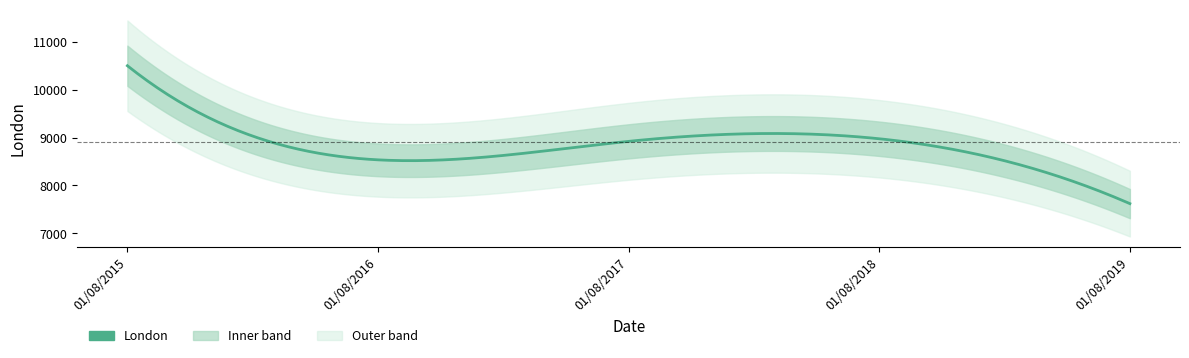

Which label corresponds to the largest value in the chart?

01/08/2015